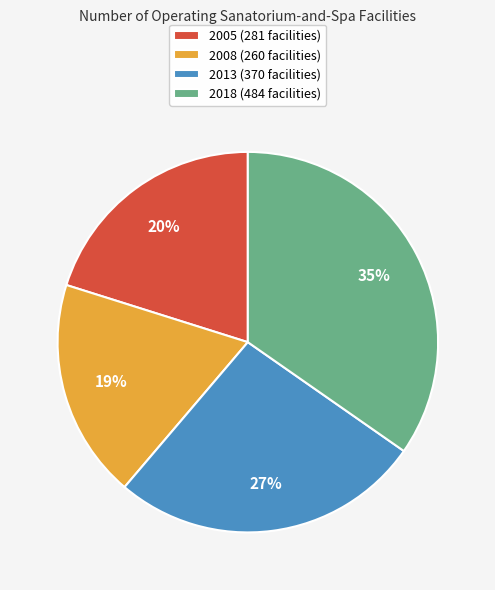

Which category has the smallest portion of the pie?

2008 (260 facilities)